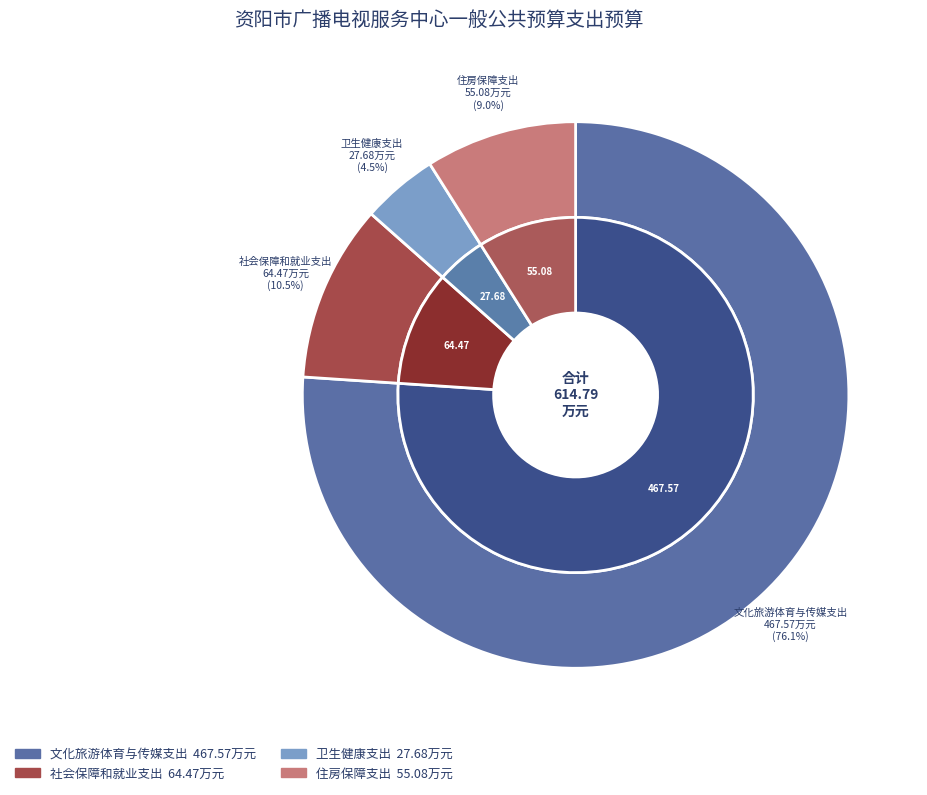

Which category accounts for the majority?

文化旅游体育与传媒支出